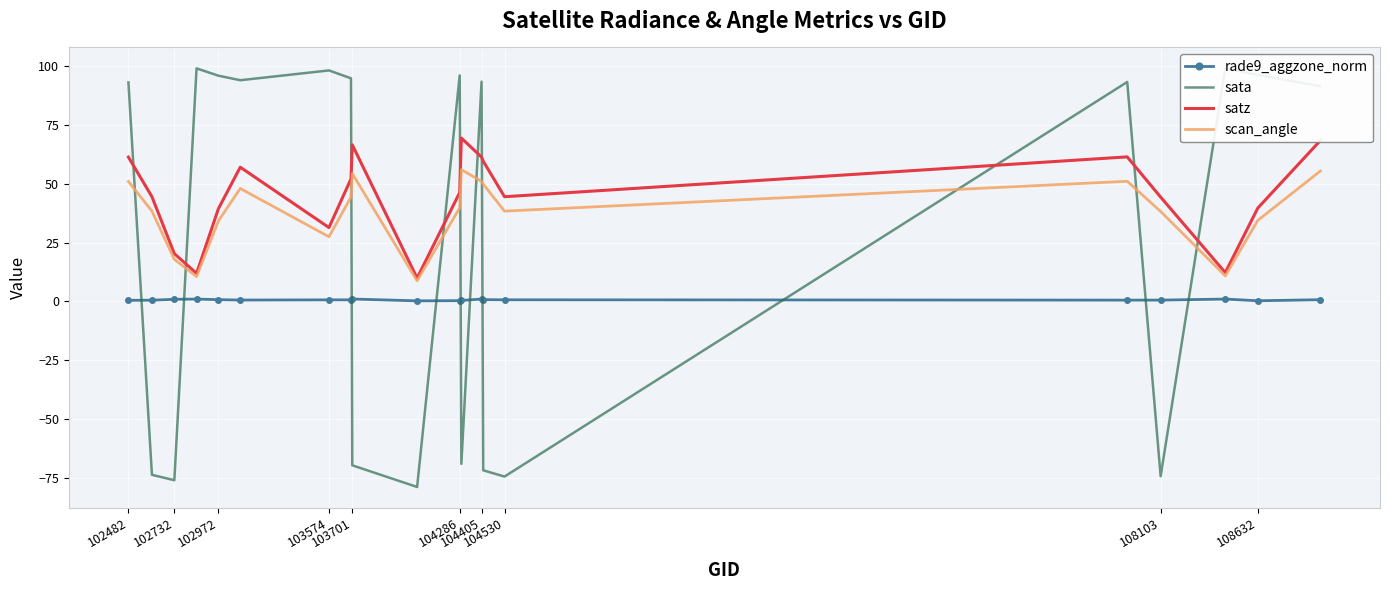

What are all the series names shown in the legend?

rade9_aggzone_norm, sata, satz, scan_angle